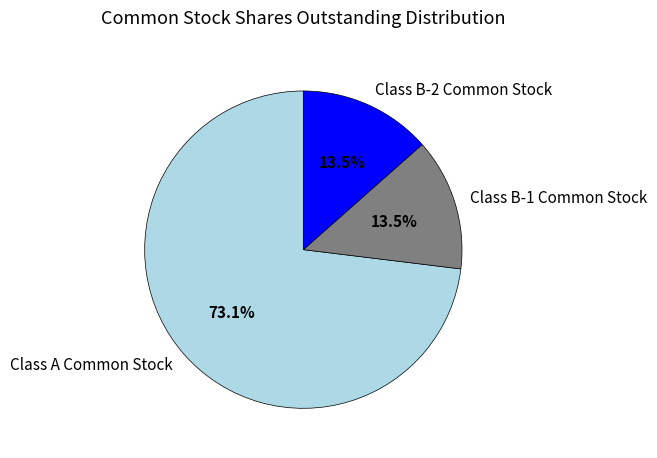

How many segments does this pie chart have?

3